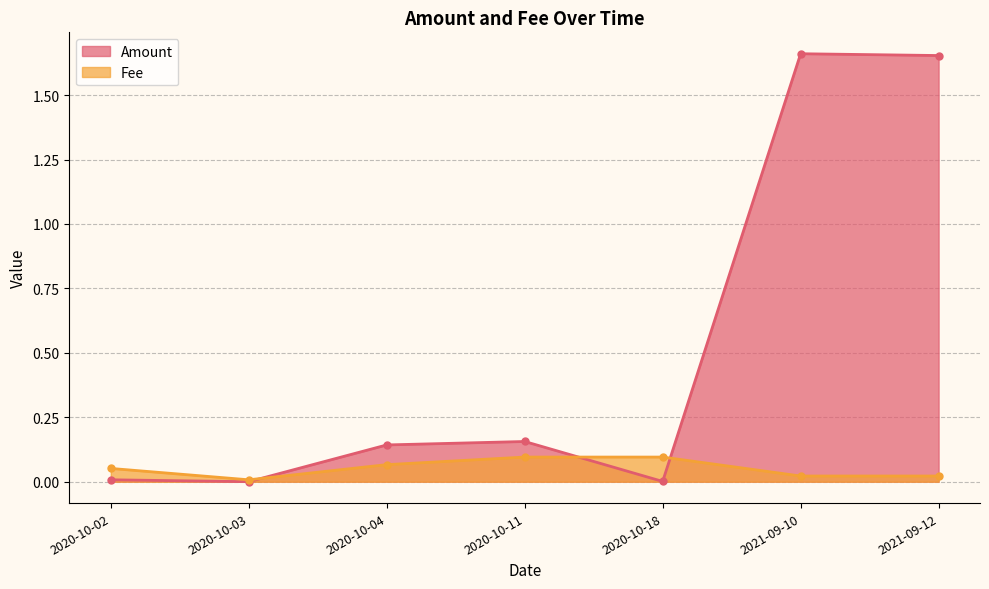

How many distinct data groups are displayed?

2